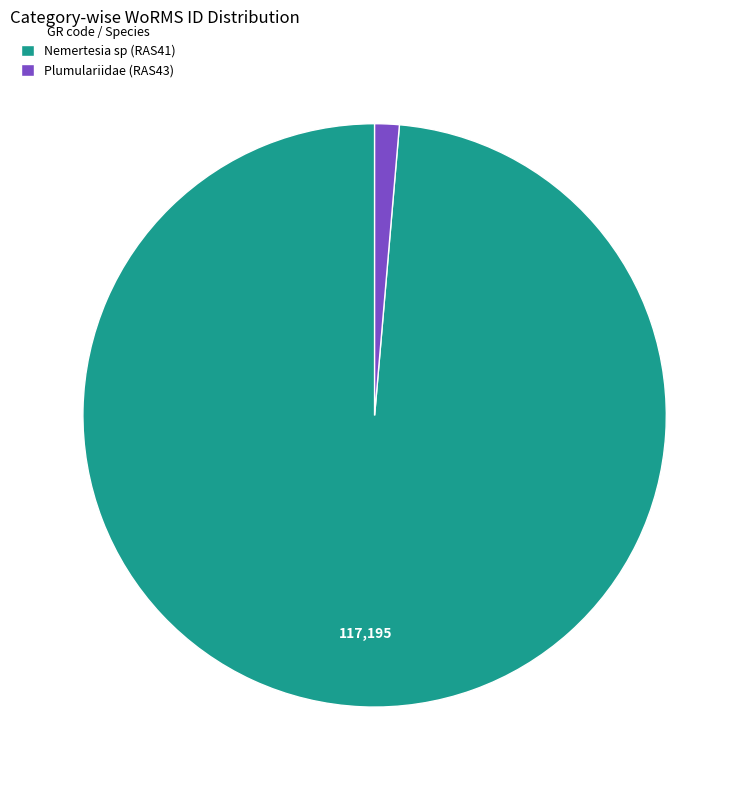

Count the number of slices in the pie.

2